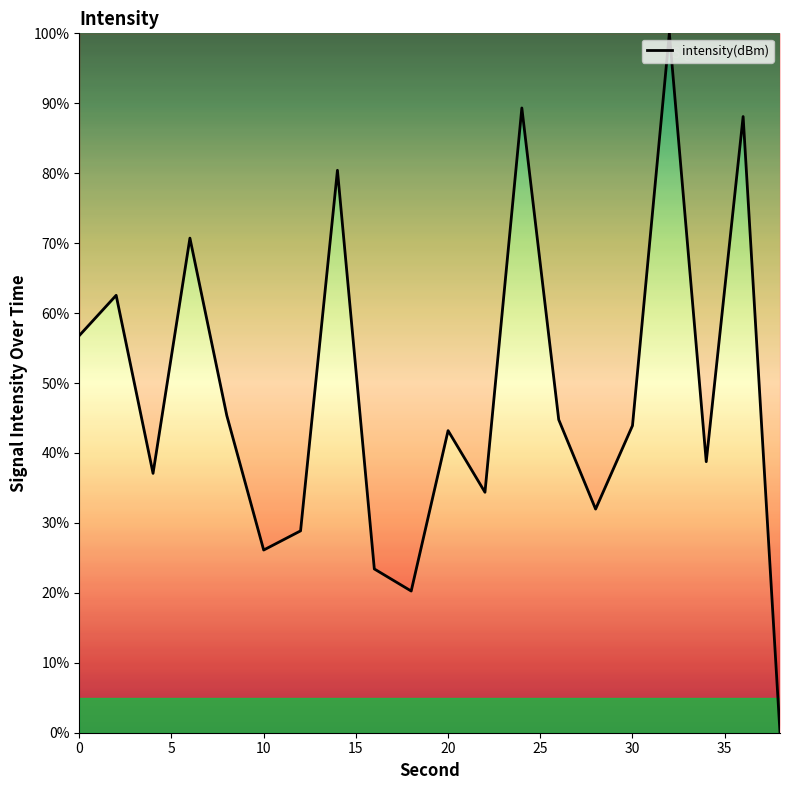

How many interior local valleys (lower than both neighbors) does the data have?

6